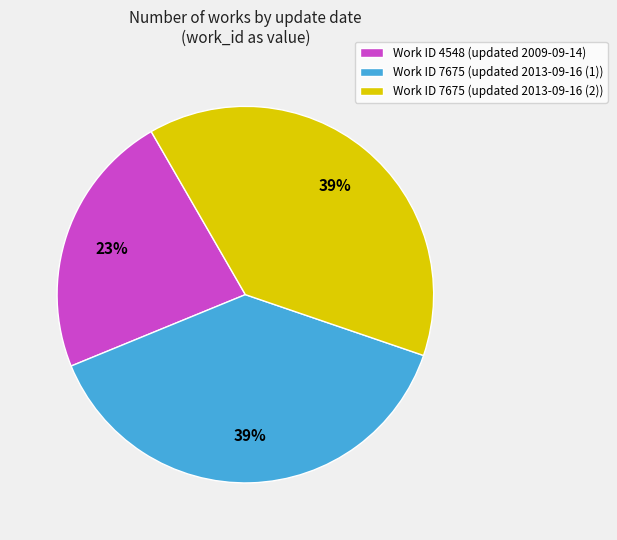

To the nearest percent, what percentage of the pie is Work ID 7675 (updated 2013-09-16 (1))?

39%